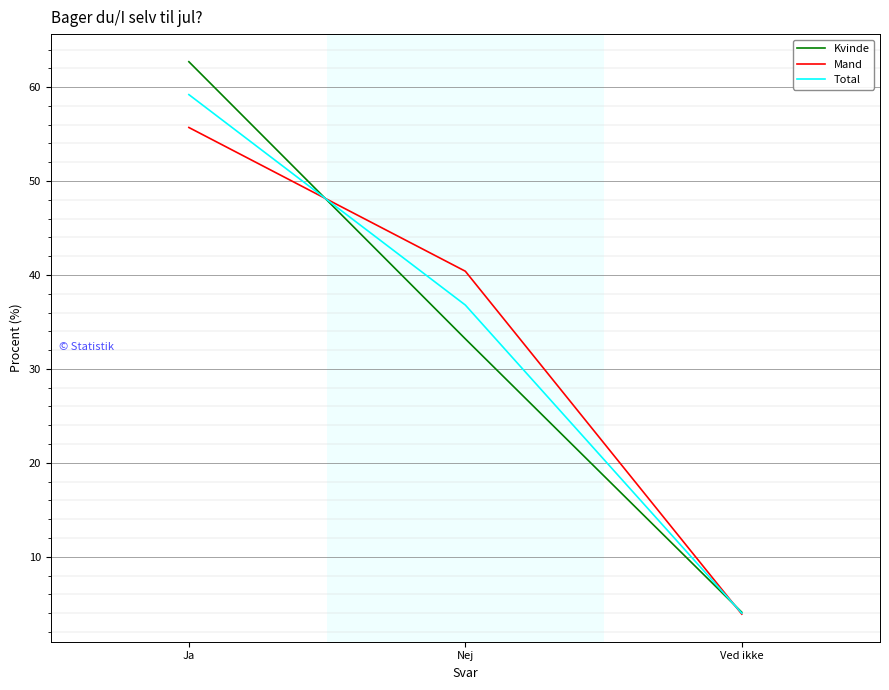

At which category does the chart reach its peak across all series?

Ja